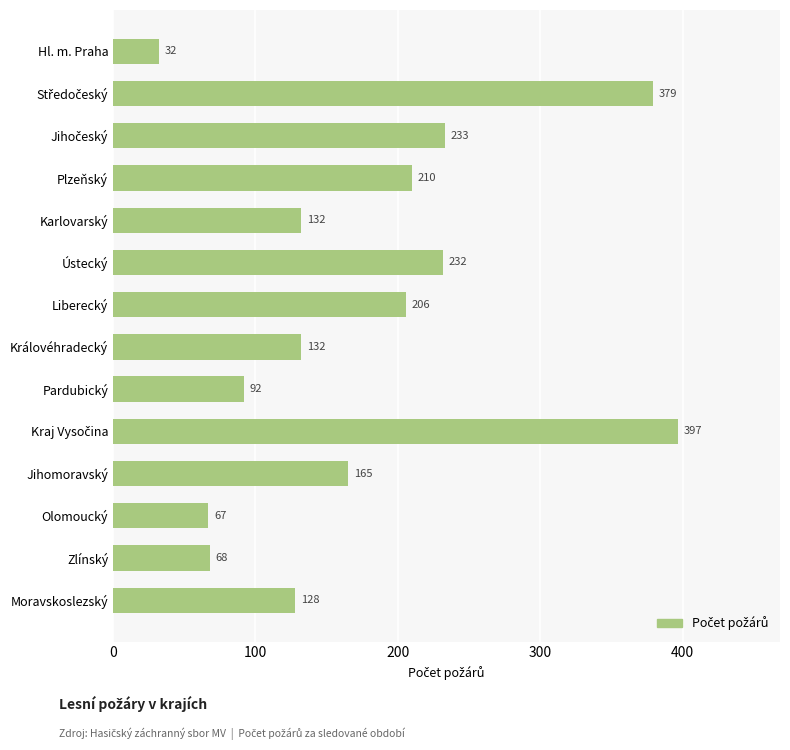

True or false: the data shows 32 at Hl. m. Praha.

True